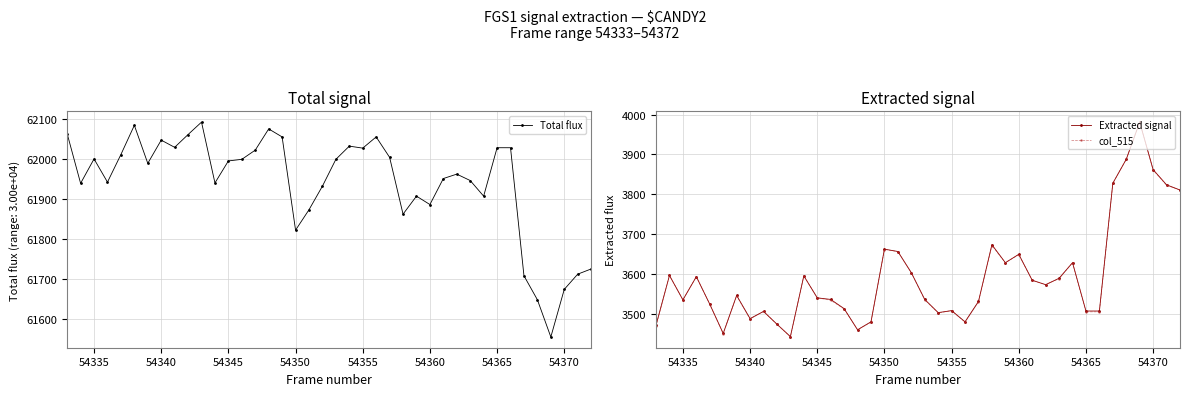

At which category does Extracted signal reach its first local valley?

54335